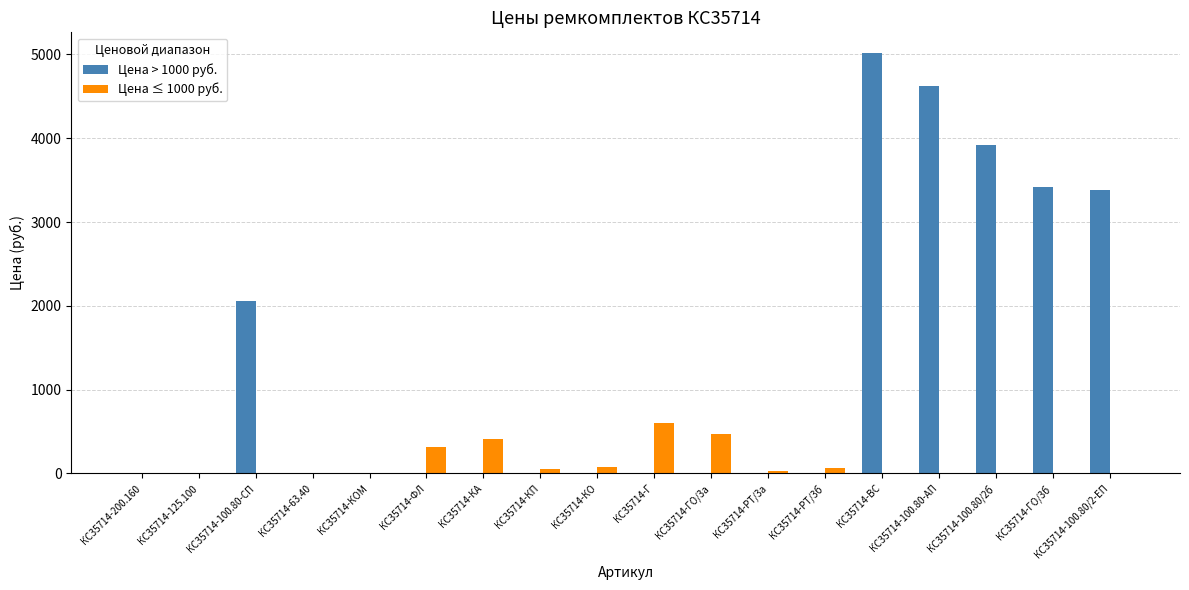

Is it true that Цена ≤ 1000 руб. equals 0.0 at КС35714-ВС?

True